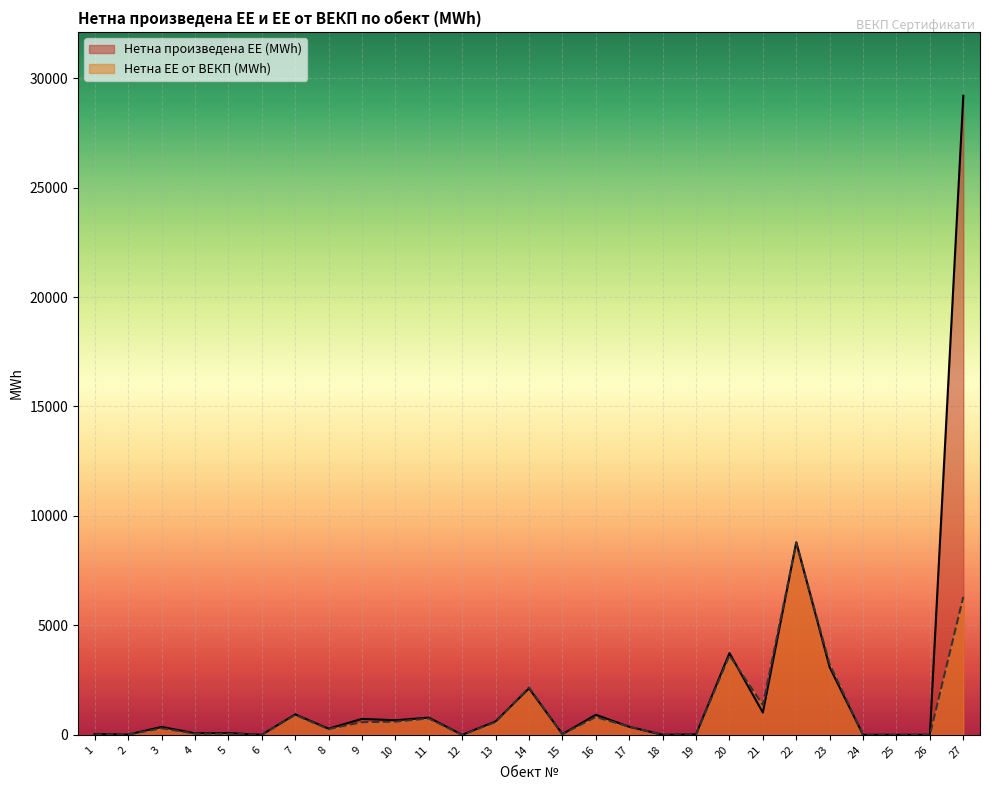

In Нетна ЕЕ от ВЕКП (MWh), how many points are lower than both neighbors (excluding endpoints)?

7